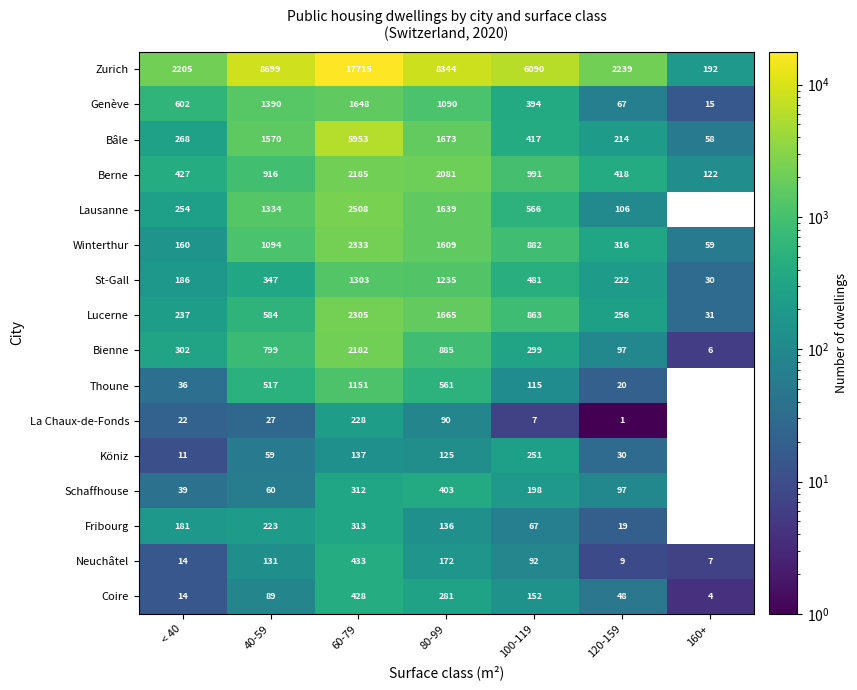

What is the maximum value shown in the chart?

17715